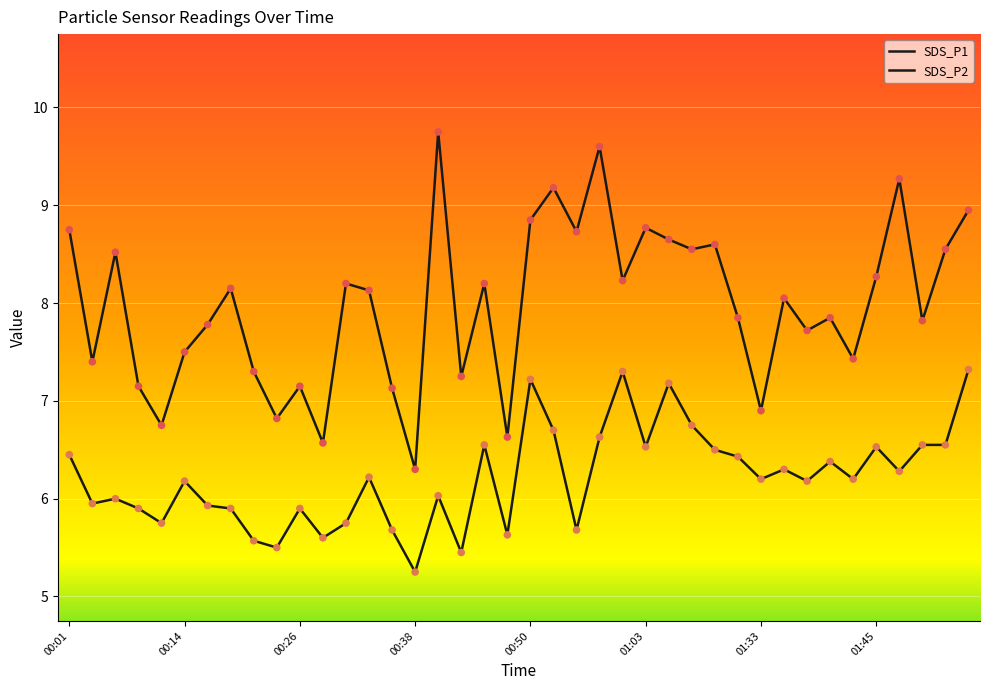

Which series has the largest total across all categories?

SDS_P1